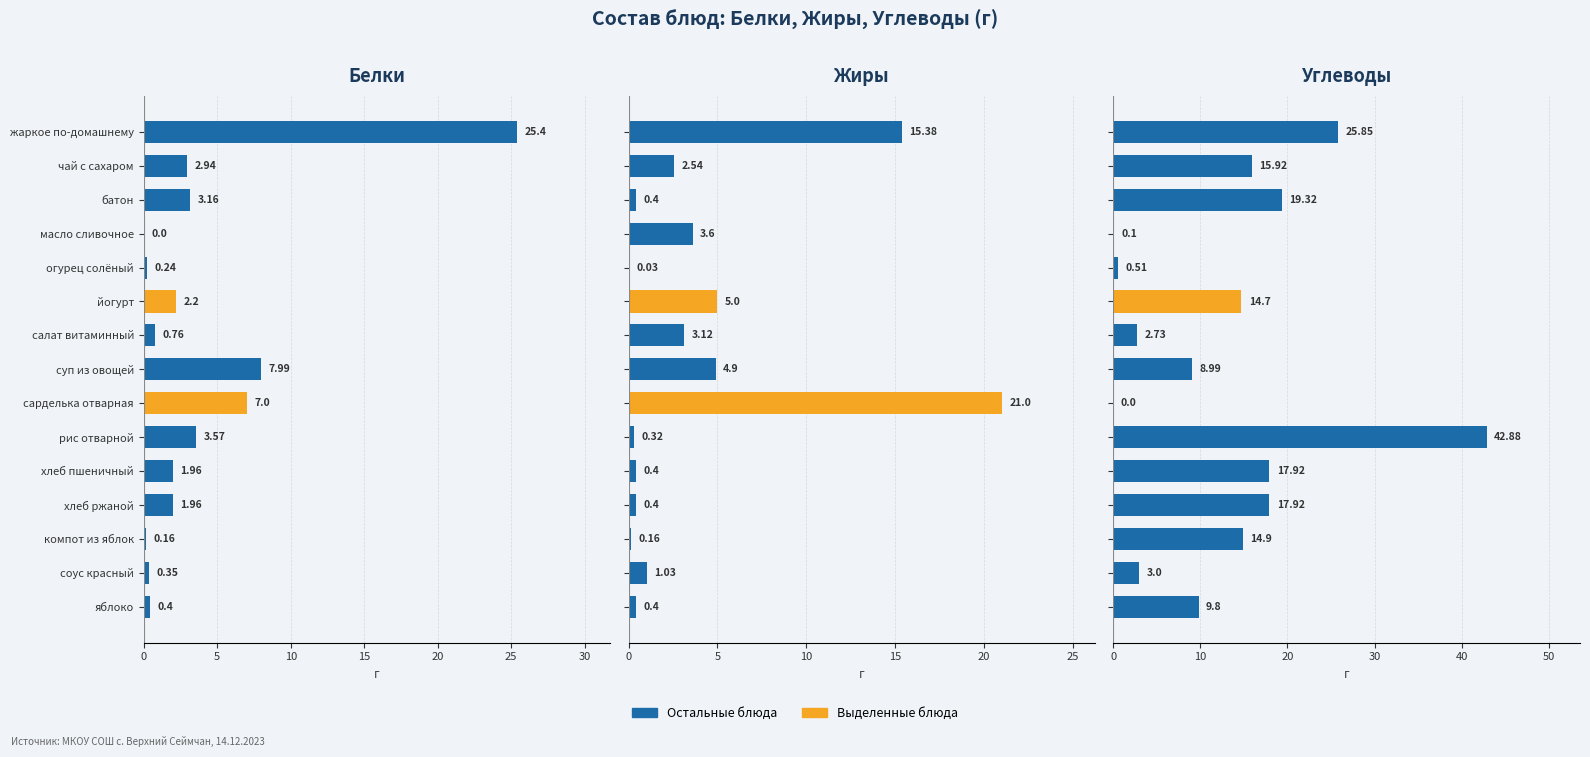

Count the number of categories in the chart.

15